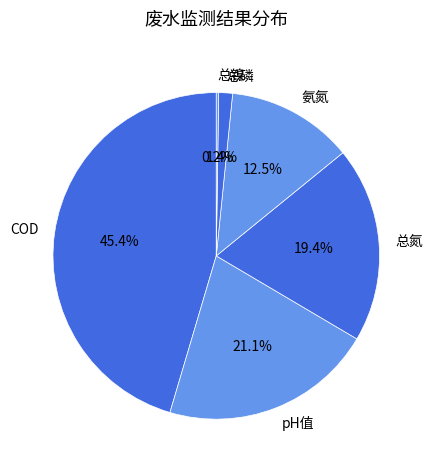

To the nearest percent, what percentage of the pie is COD?

45%